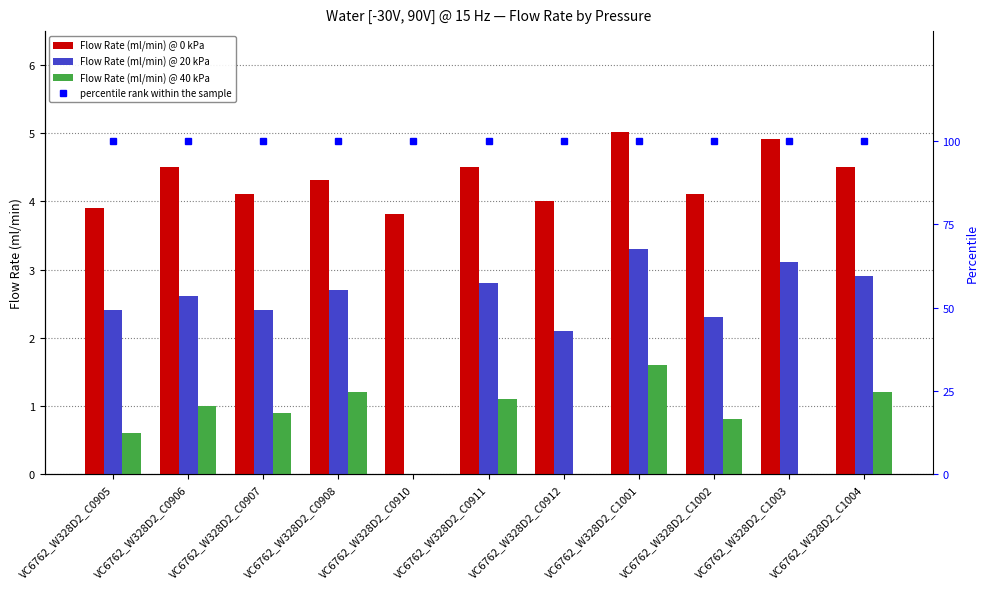

What is the spread (max minus min) of values at VC6762_W328D2_C0910?

100.0